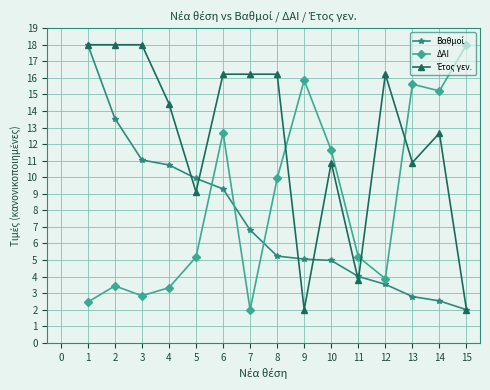

Where does the ΔΑΙ series first go above 5?

5